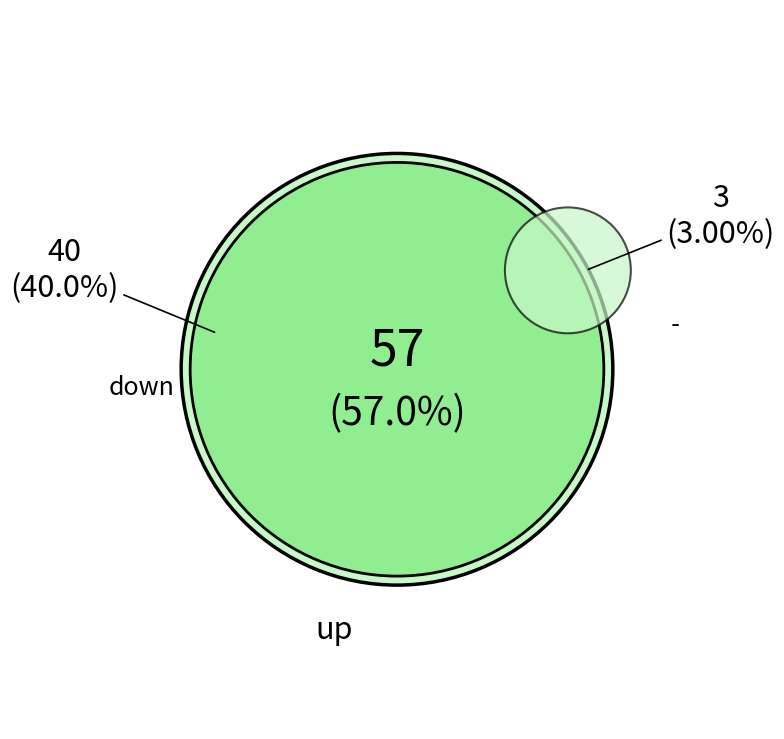

The up slice represents 64% of the pie. True or false?

False